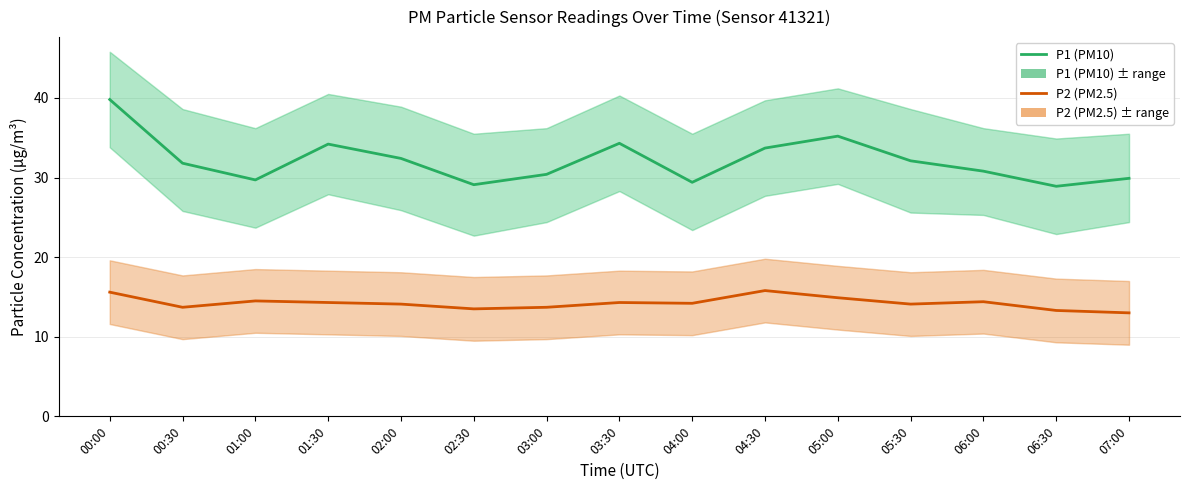

True or false: P2 (PM2.5) has a value of 20.2 at 02:30.

False